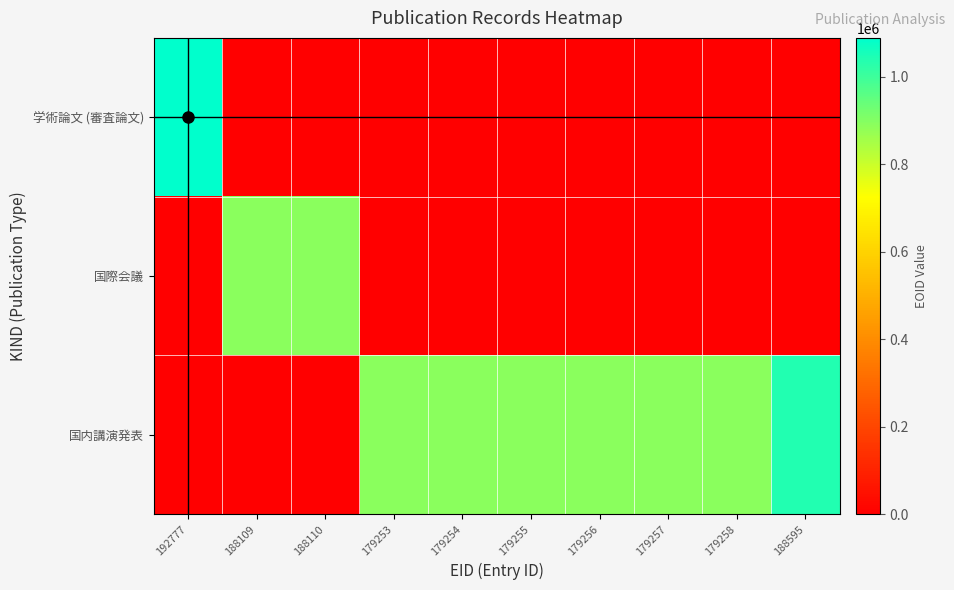

At how many categories does at least one series exceed 7972?

10